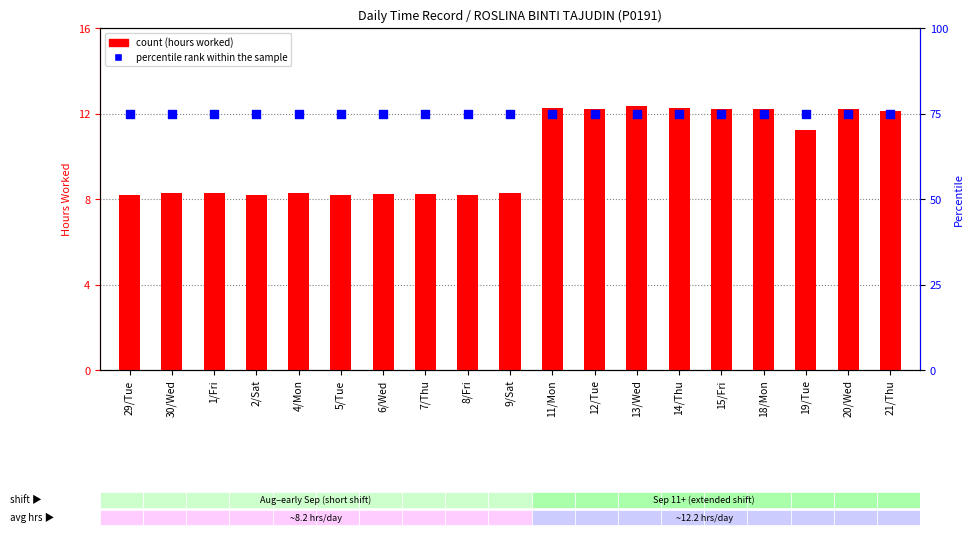

Which series has the largest Y range (max minus min)?

count